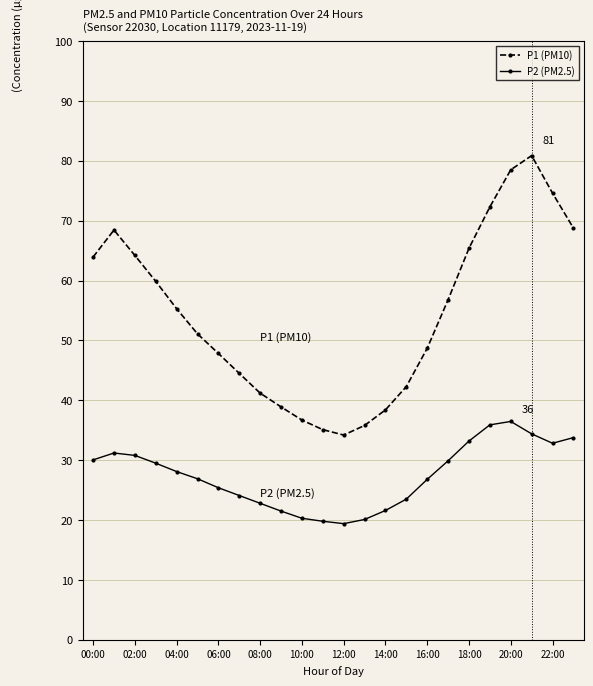

Which series has the largest range (max minus min)?

P1 (PM10)